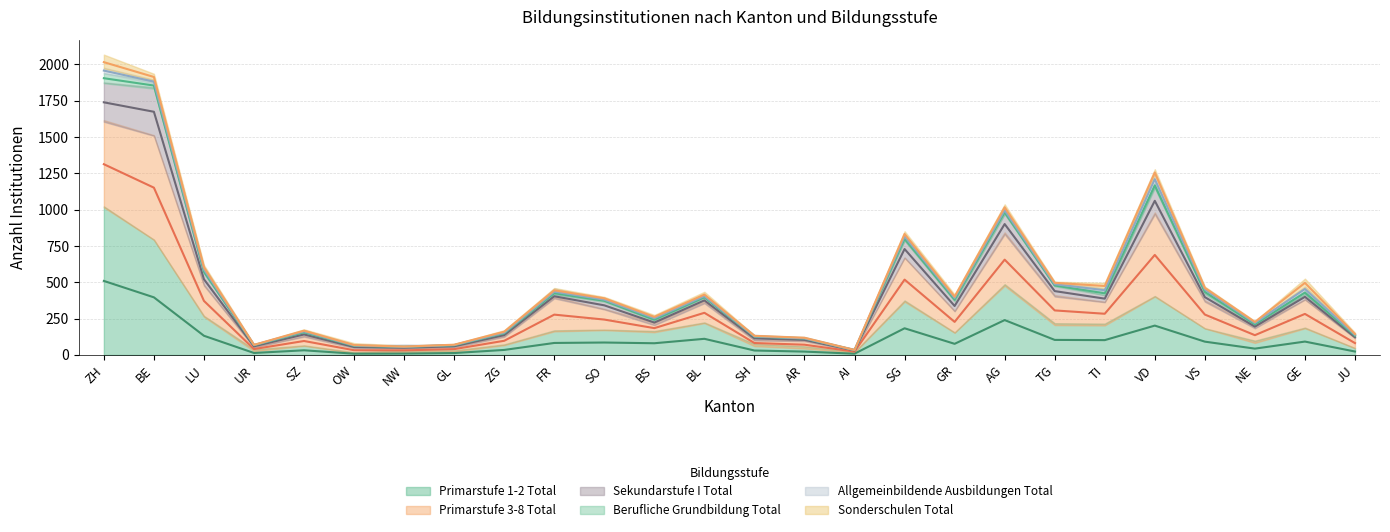

What are all the series names shown in the legend?

Primarstufe 1-2 Total, Primarstufe 3-8 Total, Sekundarstufe I Total, Berufliche Grundbildung Total, Allgemeinbildende Ausbildungen Total, Sonderschulen Total